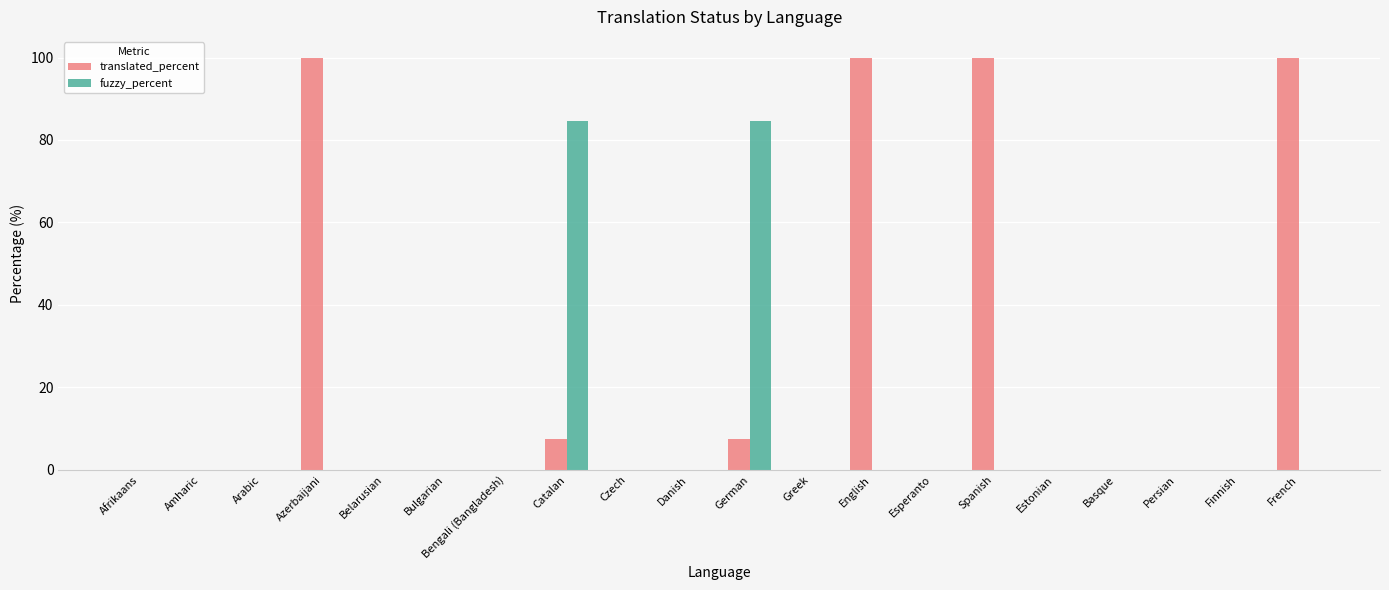

The value of fuzzy_percent at Finnish is -33.5. True or false?

False